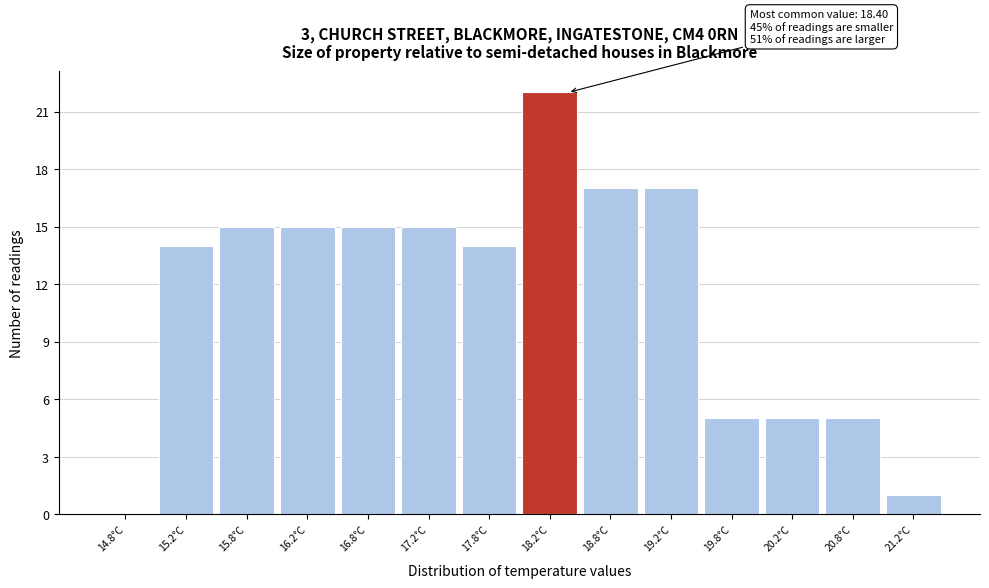

Over which range of the x-axis is the bar tallest?

18.0 to 18.5